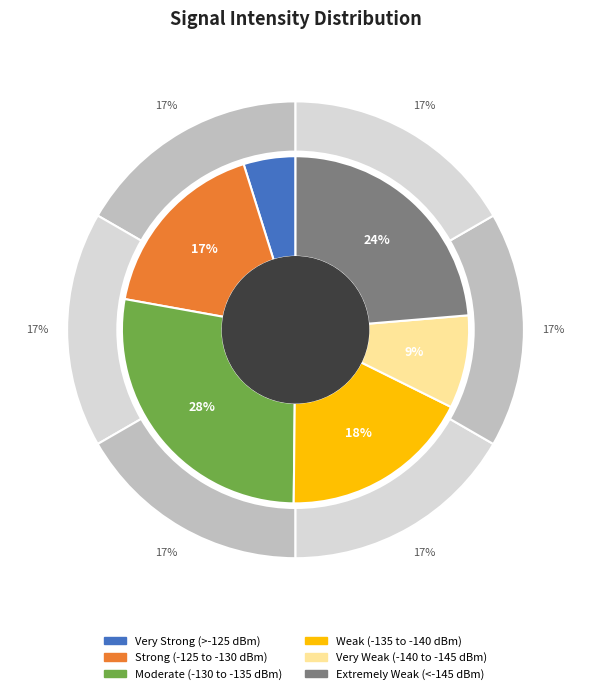

Combined, do 5 and 3 account for over 50%?

No